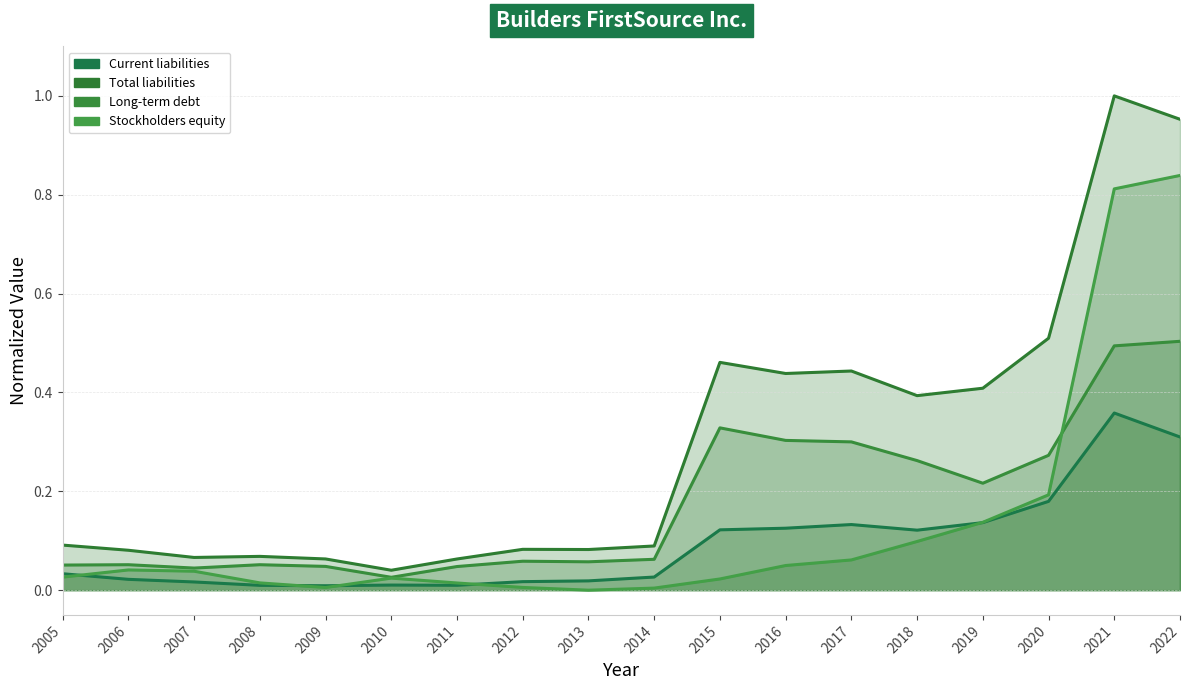

What is the average value of the Stockholders equity series?

0.1